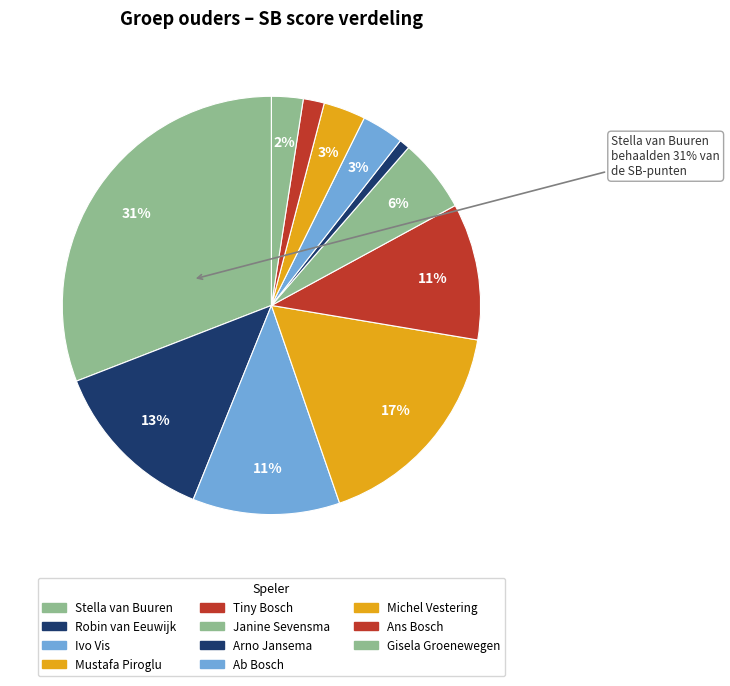

Which has a higher value, Ivo Vis or Arno Jansema?

Ivo Vis